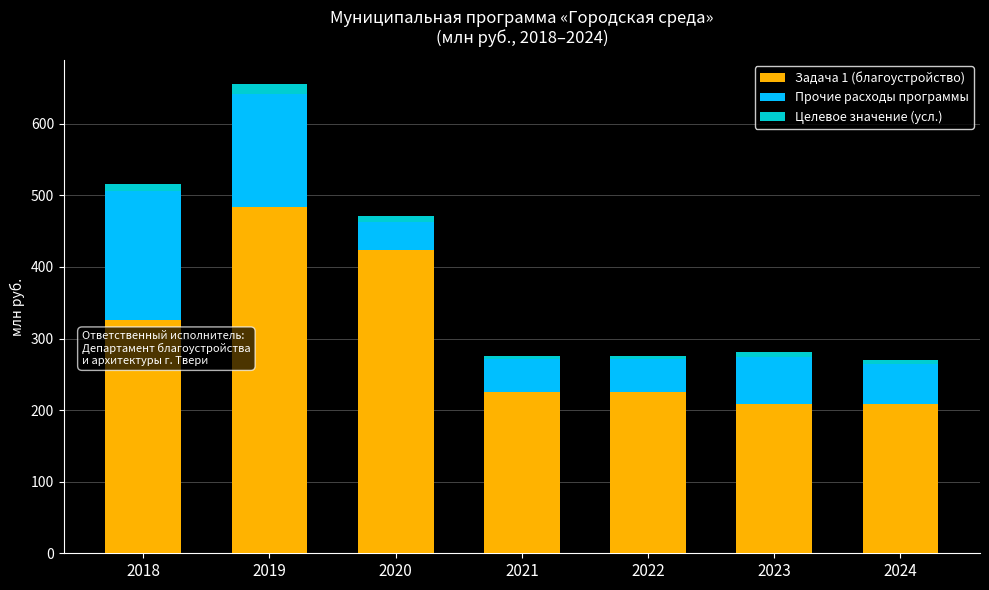

What is the lowest value of the Задача 1 (благоустройство) series?

209.1